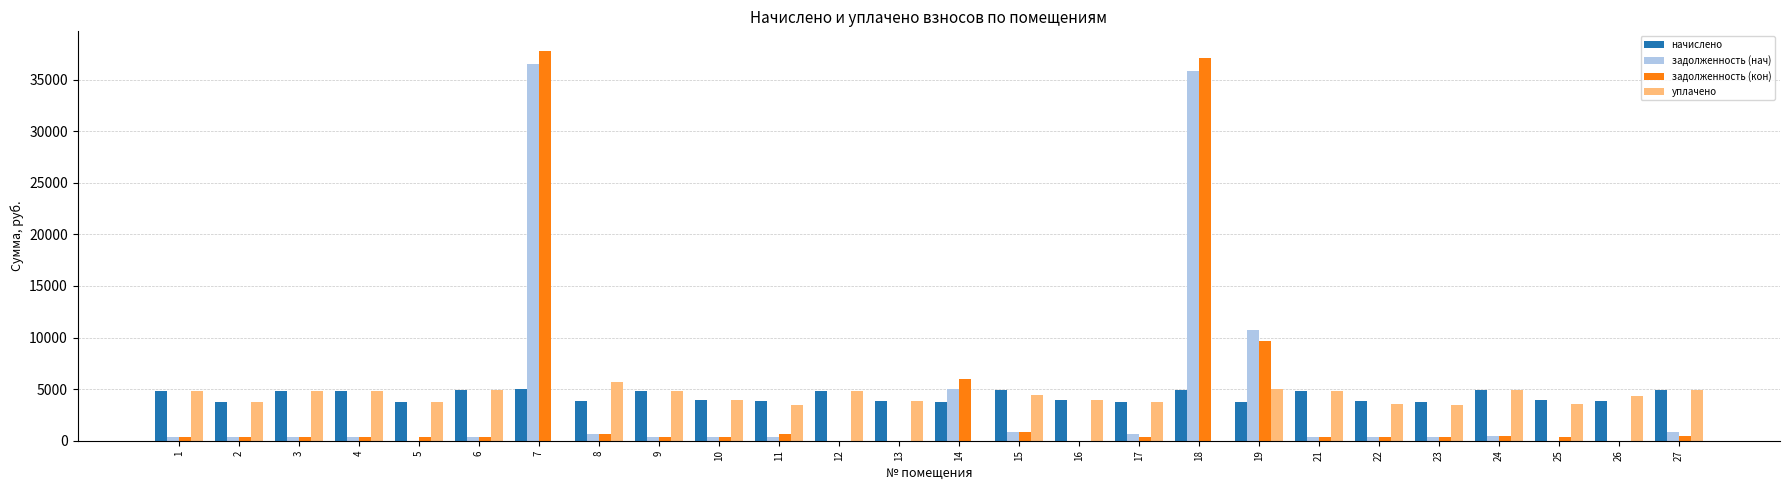

What are all the series names shown in the legend?

начислено, задолженность (нач), задолженность (кон), уплачено